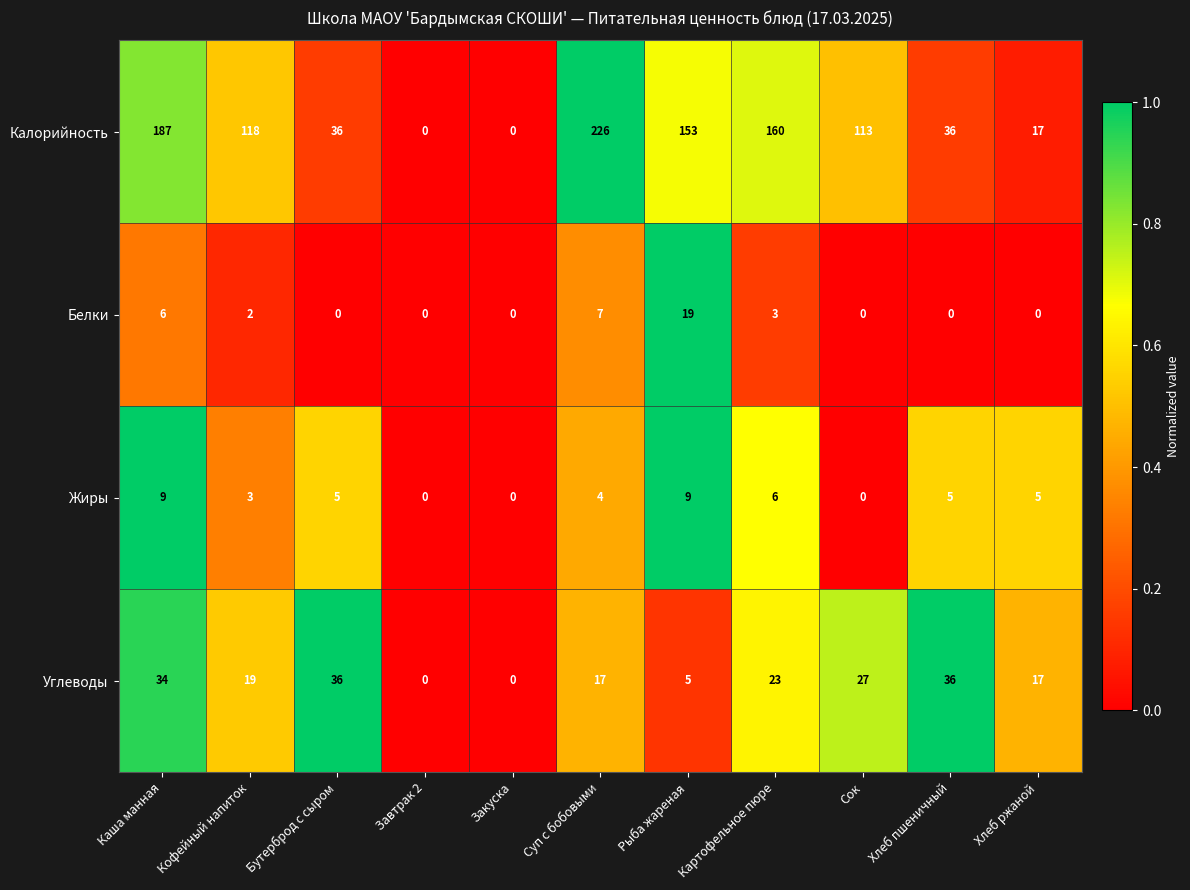

What is the sum of all Углеводы values?

214